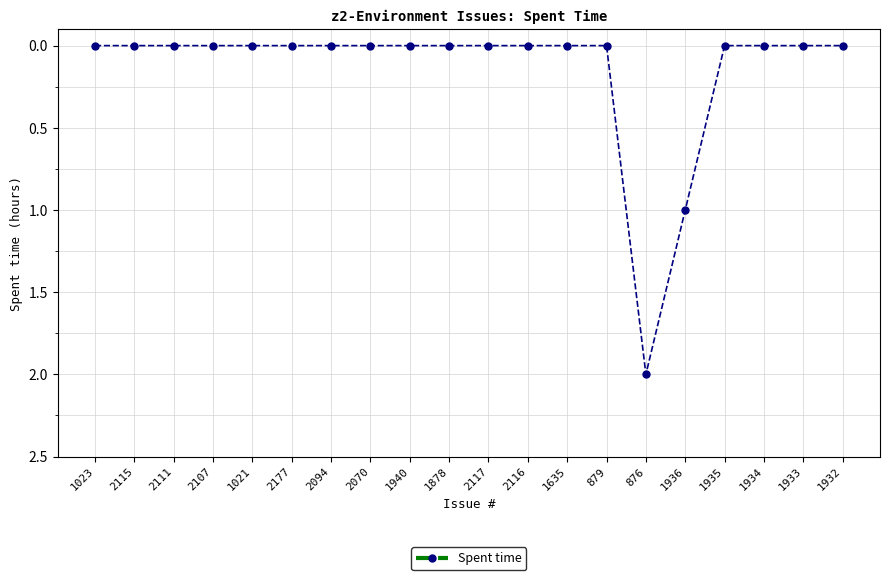

Reading left to right, list all the values displayed in this chart.

0	0	0	0	0	0	0	0	0	0	0	0	0	0	2	1	0	0	0	0